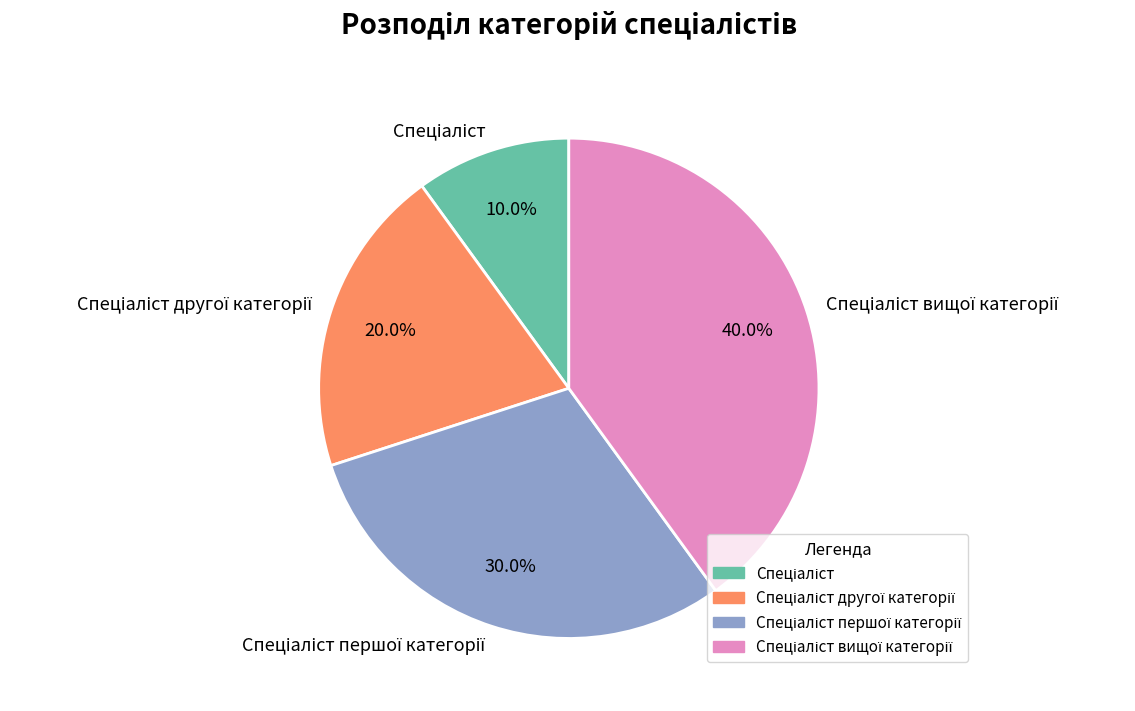

Does any single category account for the majority?

No